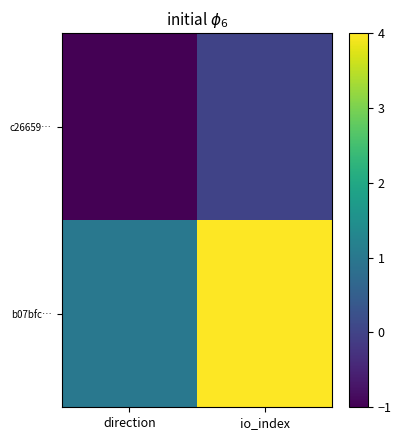

List the series in order of their overall mean, highest first.

b07bfc…, c26659…